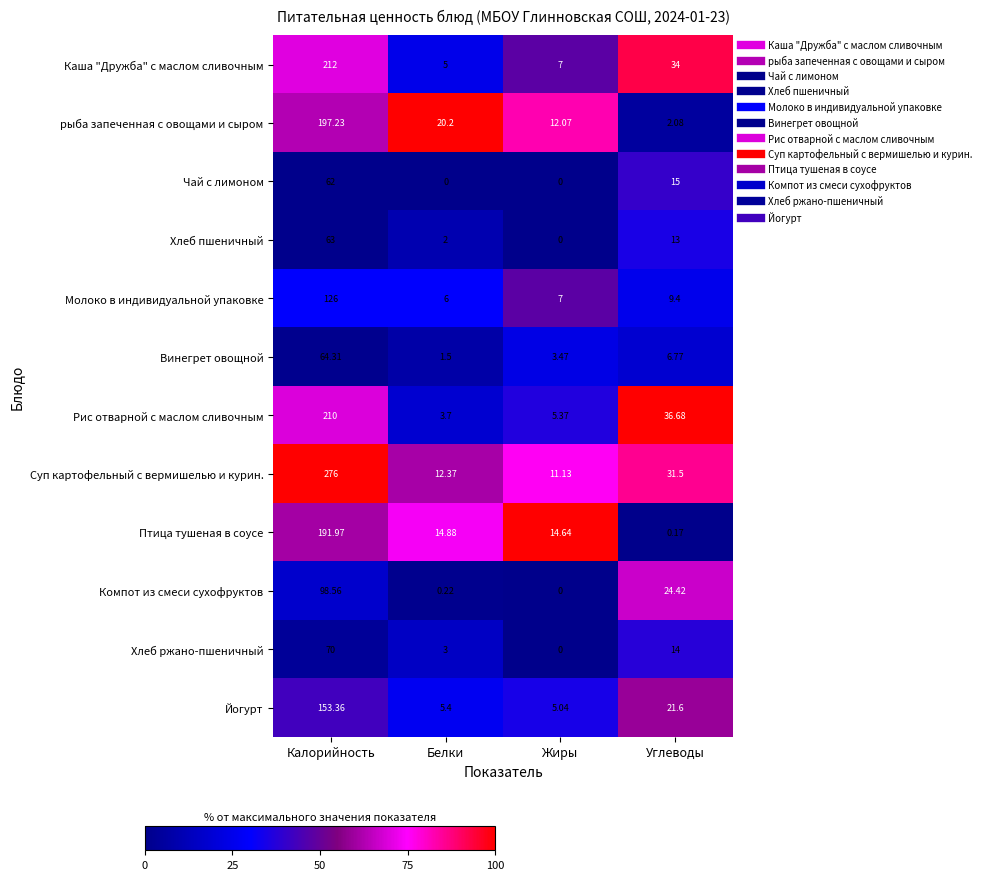

Which series has the largest total across all categories?

Суп картофельный с вермишелью и курин.